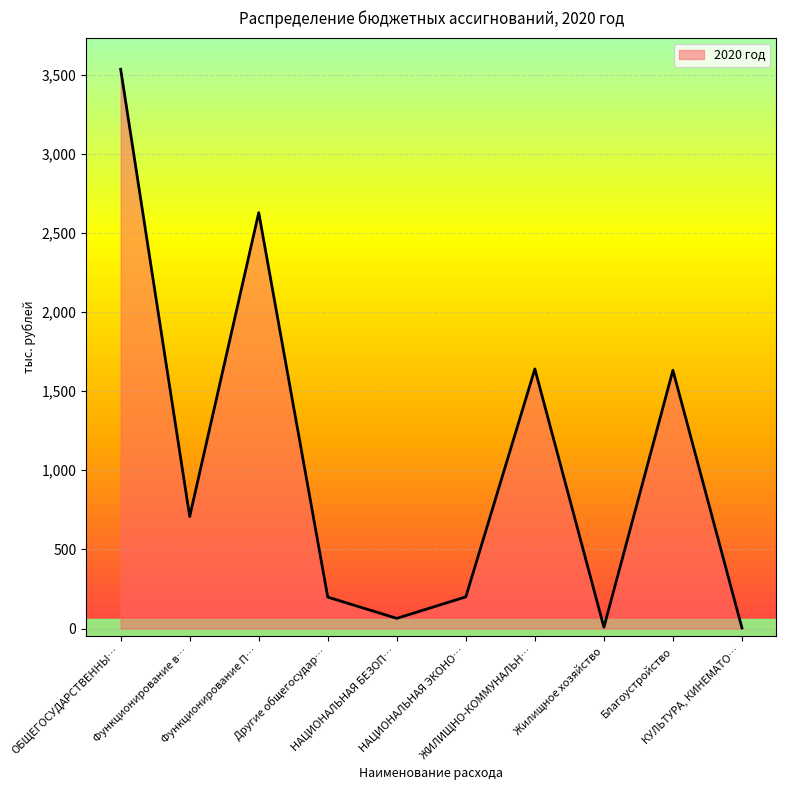

How many categories are shown in the chart?

10